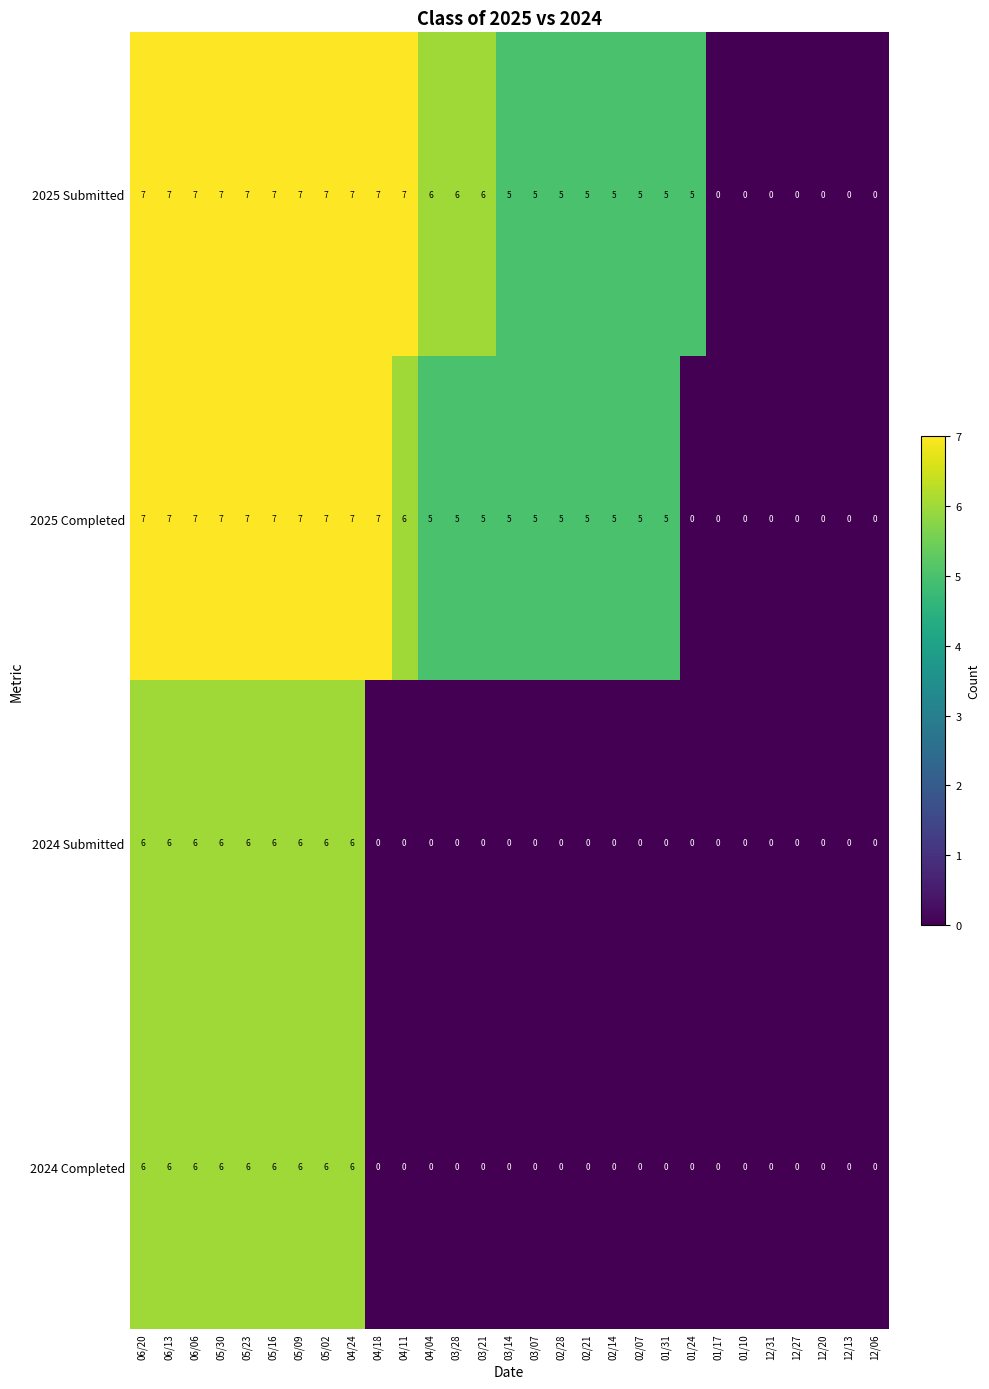

What is the difference between the maximum and minimum values in the 2025 Submitted series?

7